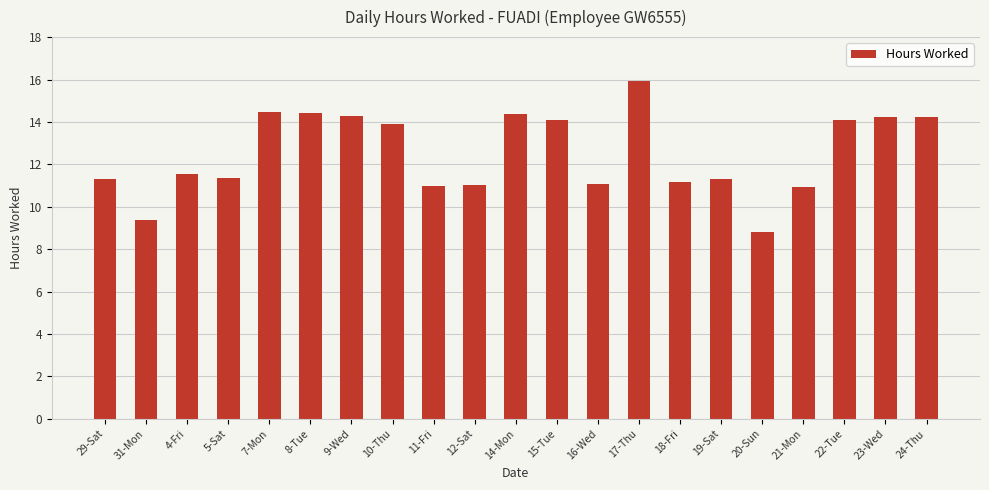

What is the average value?

12.5